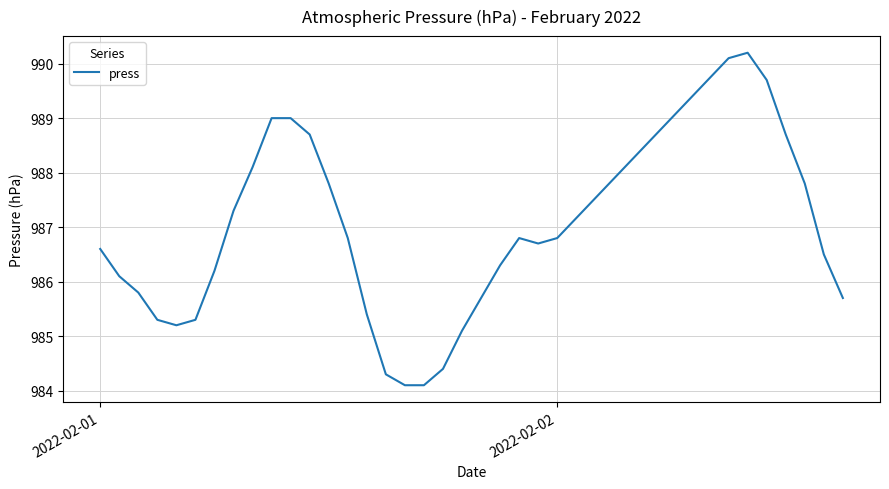

What is the smallest value displayed?

984.1